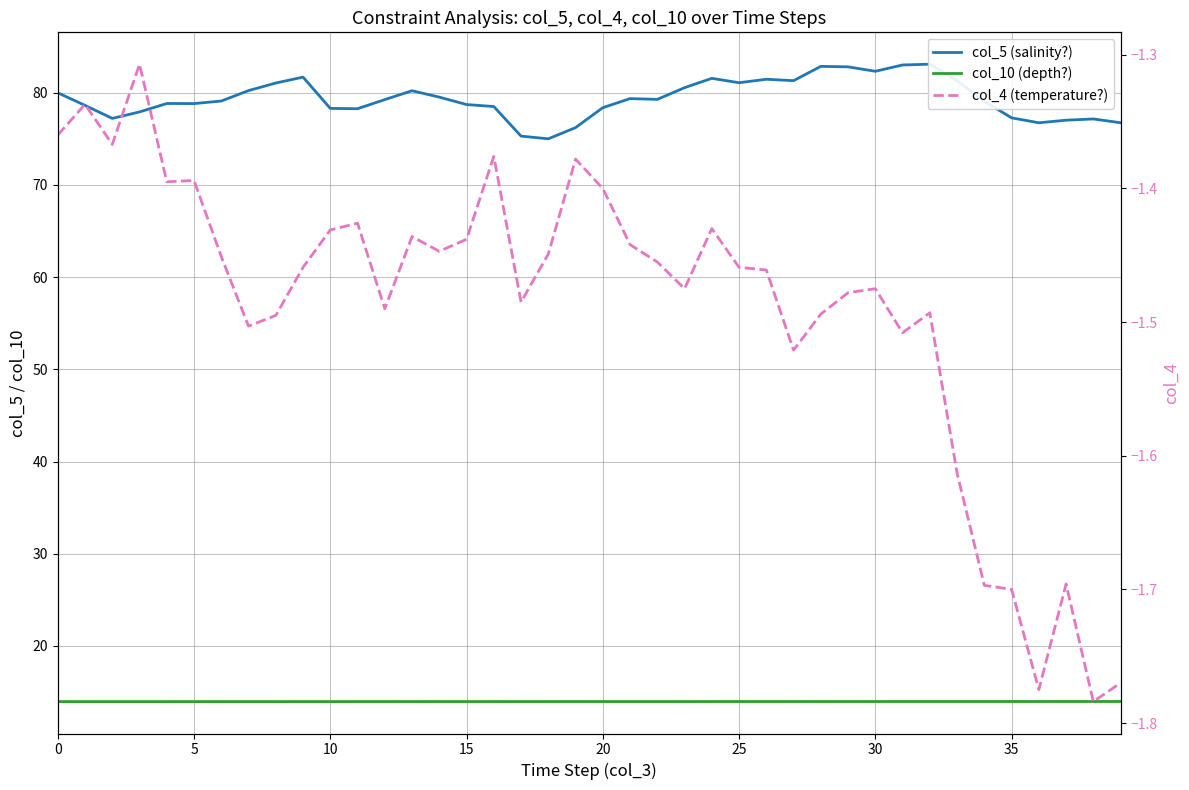

How many series are shown in this chart?

3